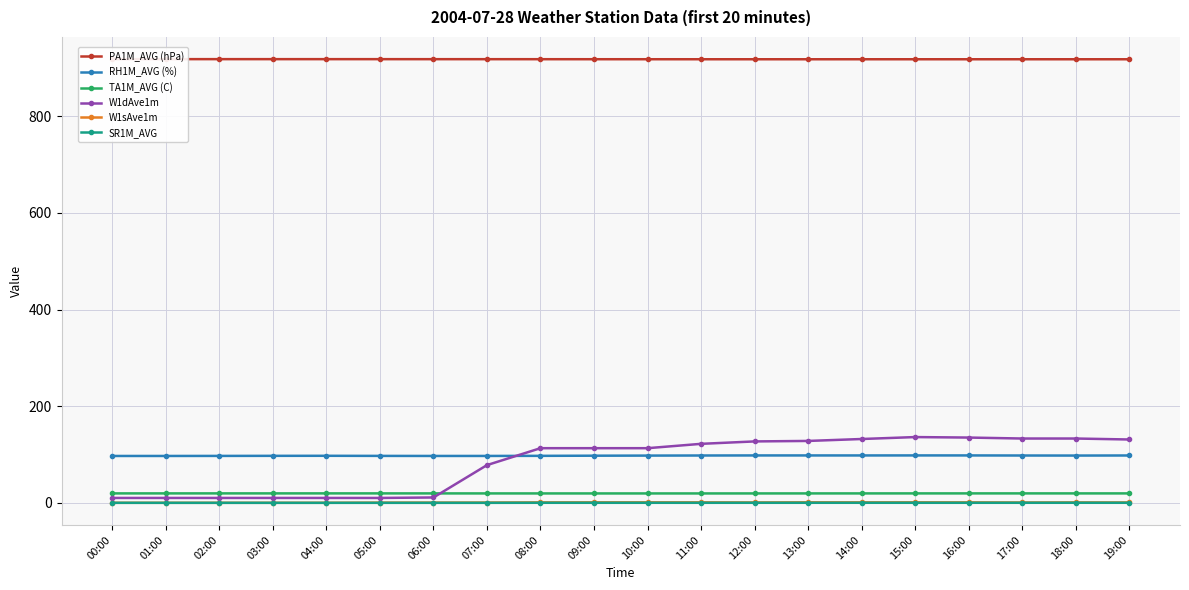

How many interior local peaks does the W1sAve1m series have?

4